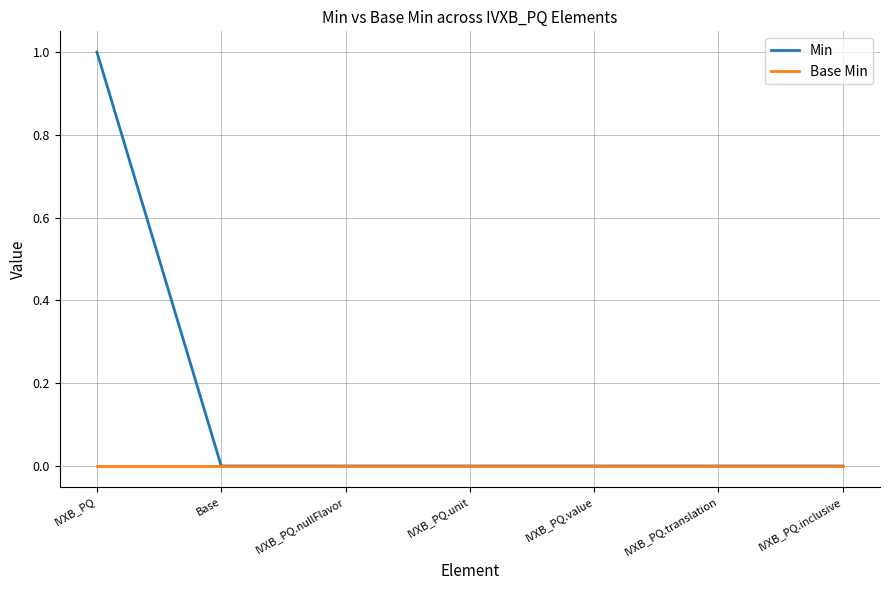

Which category has the highest value across all series?

IVXB_PQ